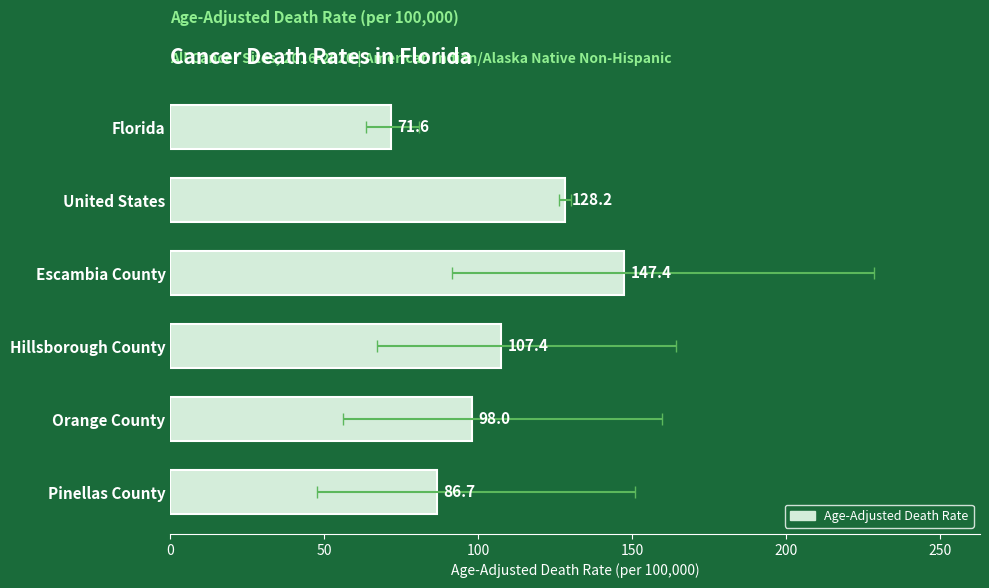

True or false: the data shows 71.6 at Florida.

True